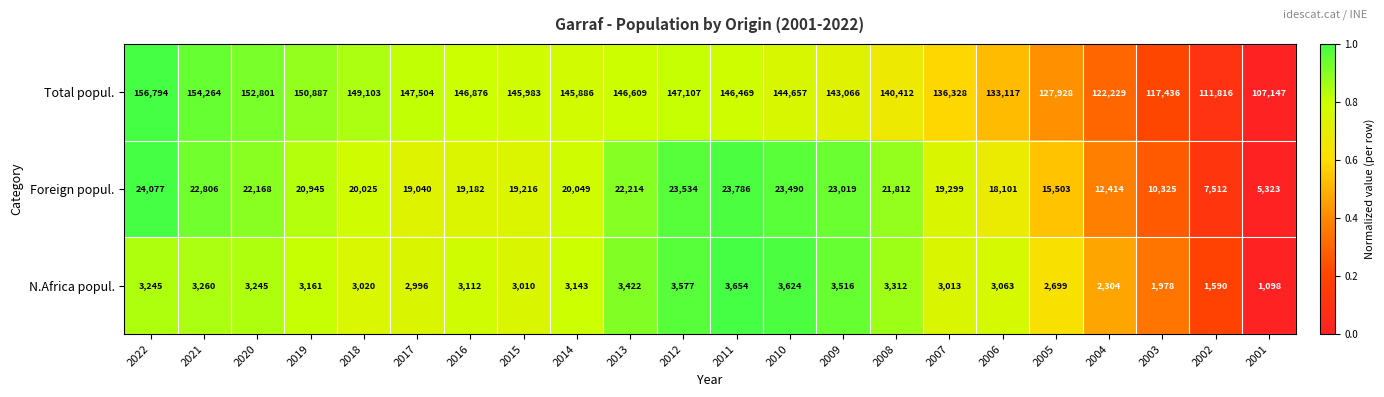

True or false: Foreign popul. has a value of 9292 at 2006.

False